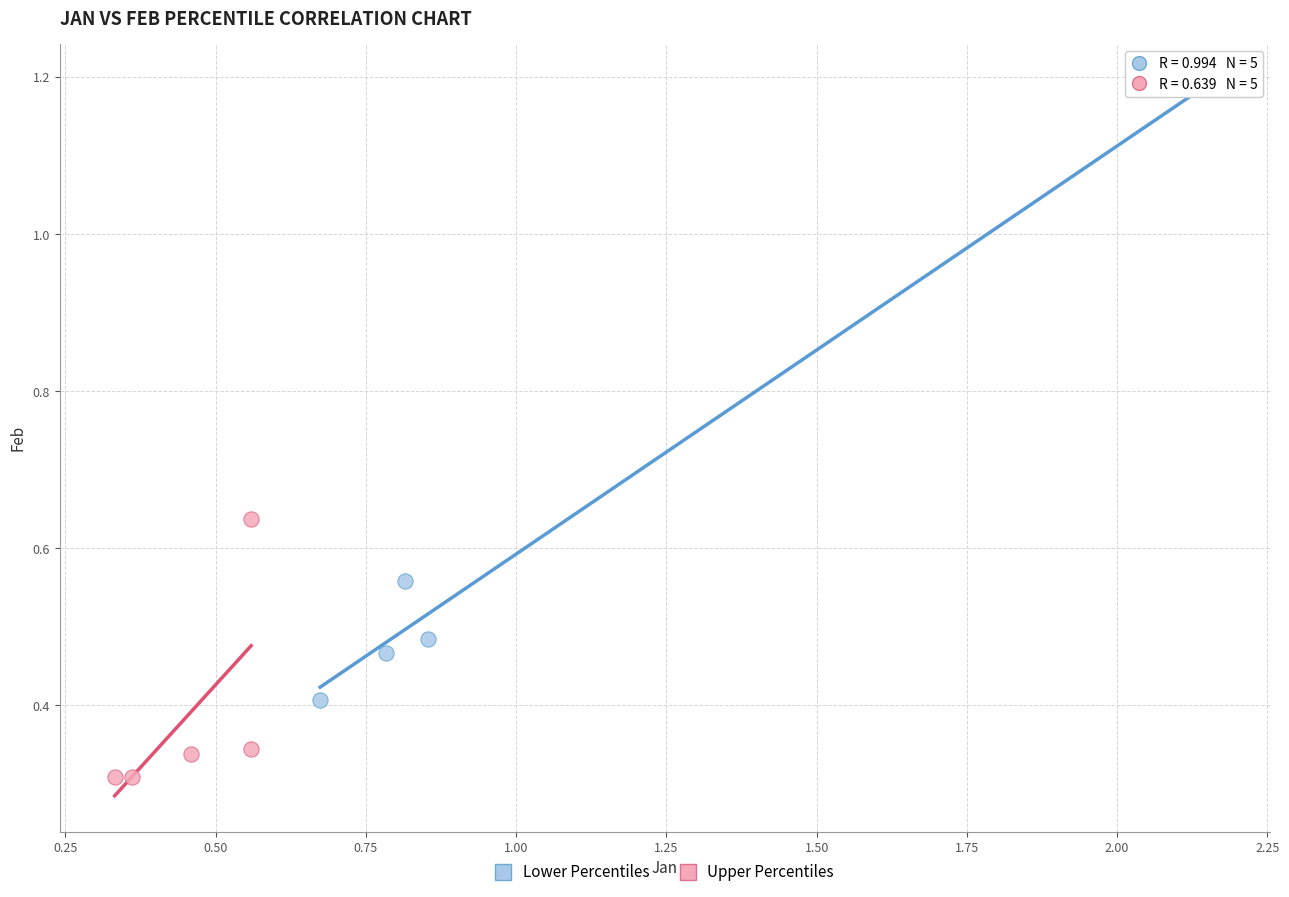

Which series reaches the minimum Y coordinate?

Upper Percentiles